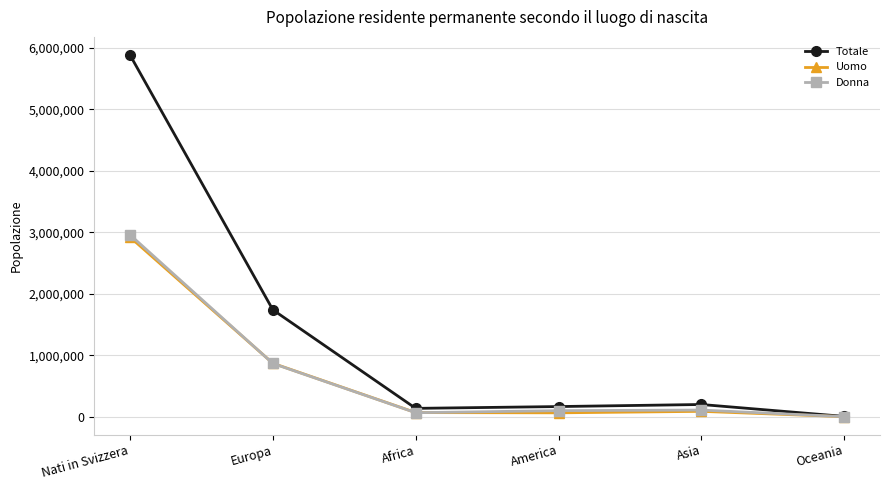

What position from the right is Africa?

4